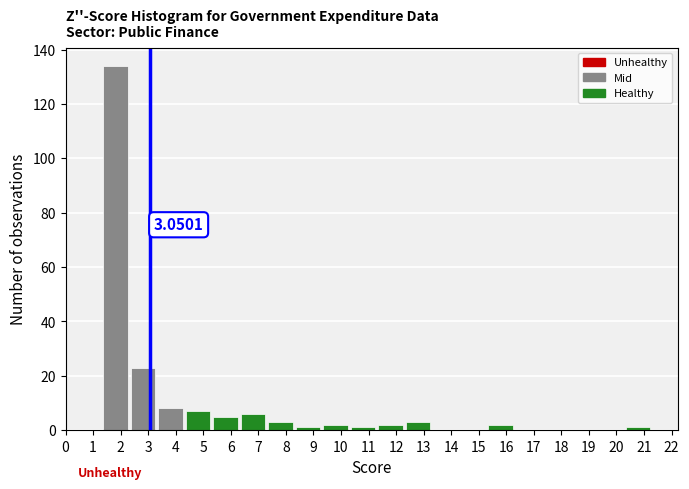

Which range on the x-axis has the tallest bar?

1.4 to 2.4